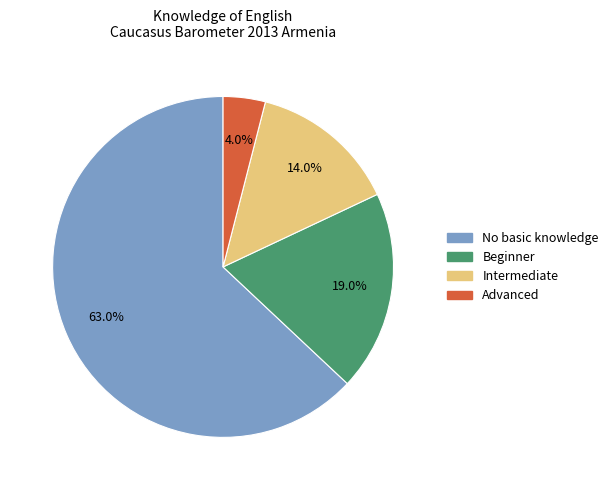

Which has a higher value, Intermediate or Beginner?

Beginner